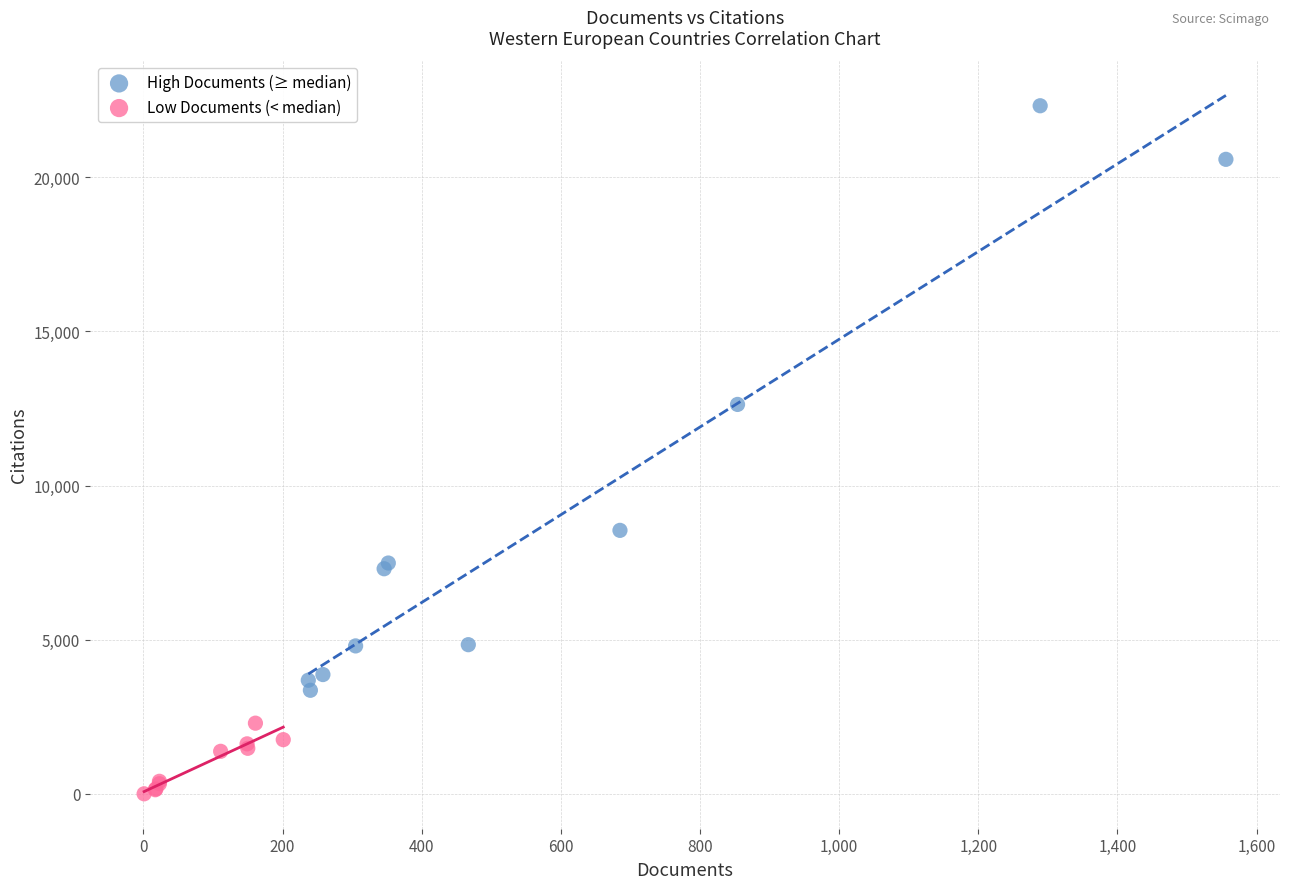

Which series has the widest spread of Y values?

High Documents (≥ median)